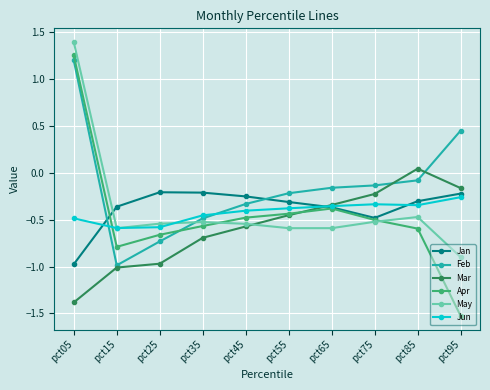

Rank the series at pct05 from lowest to highest value.

Mar, Jan, Jun, Feb, Apr, May